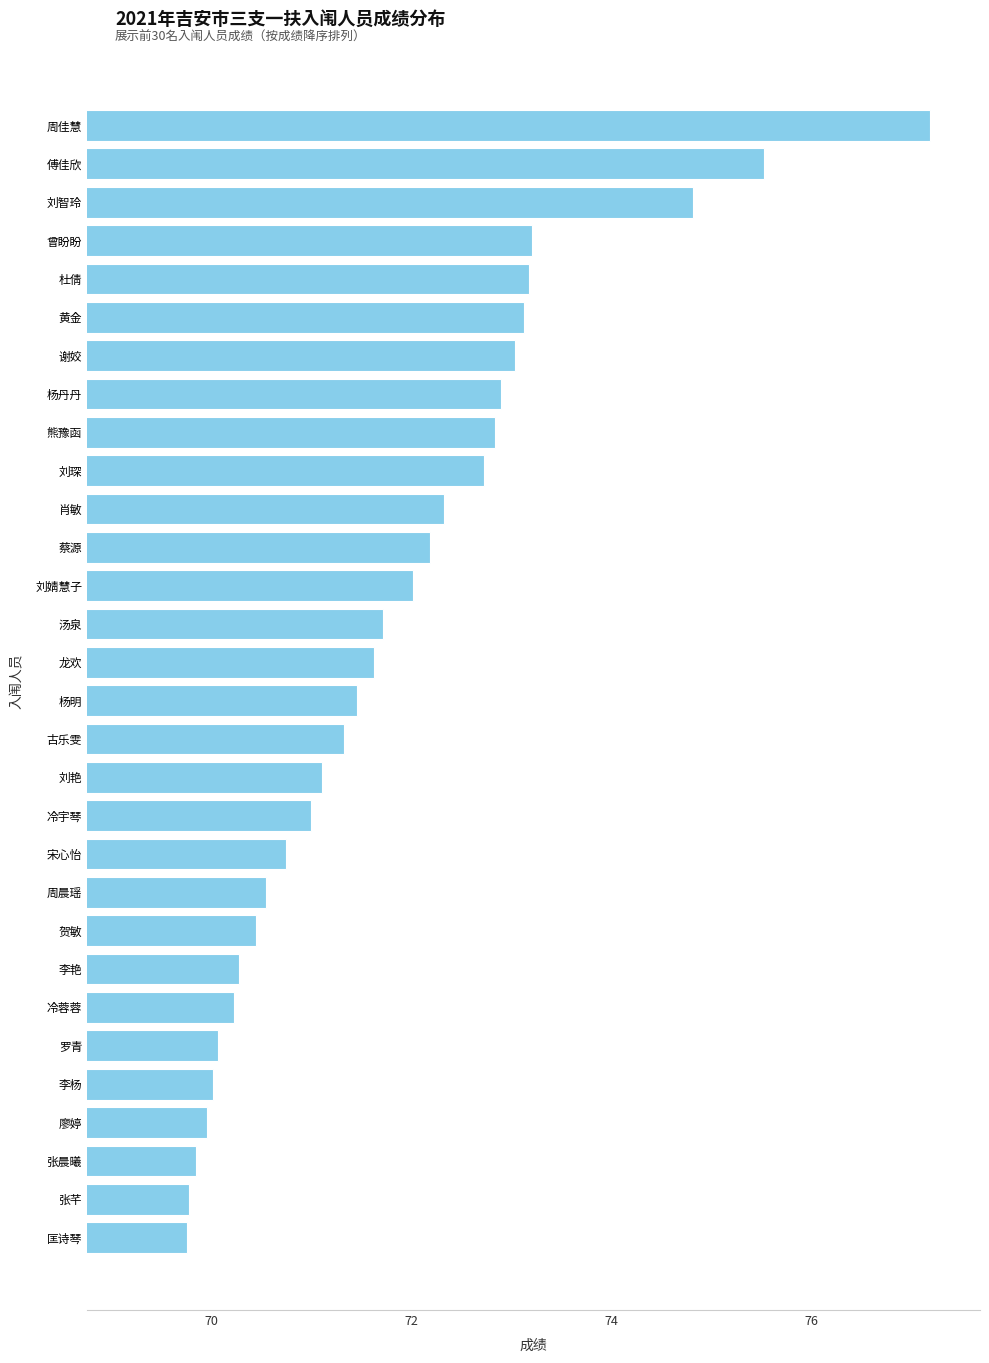

True or false: the data shows 14.5 at 李杨.

False